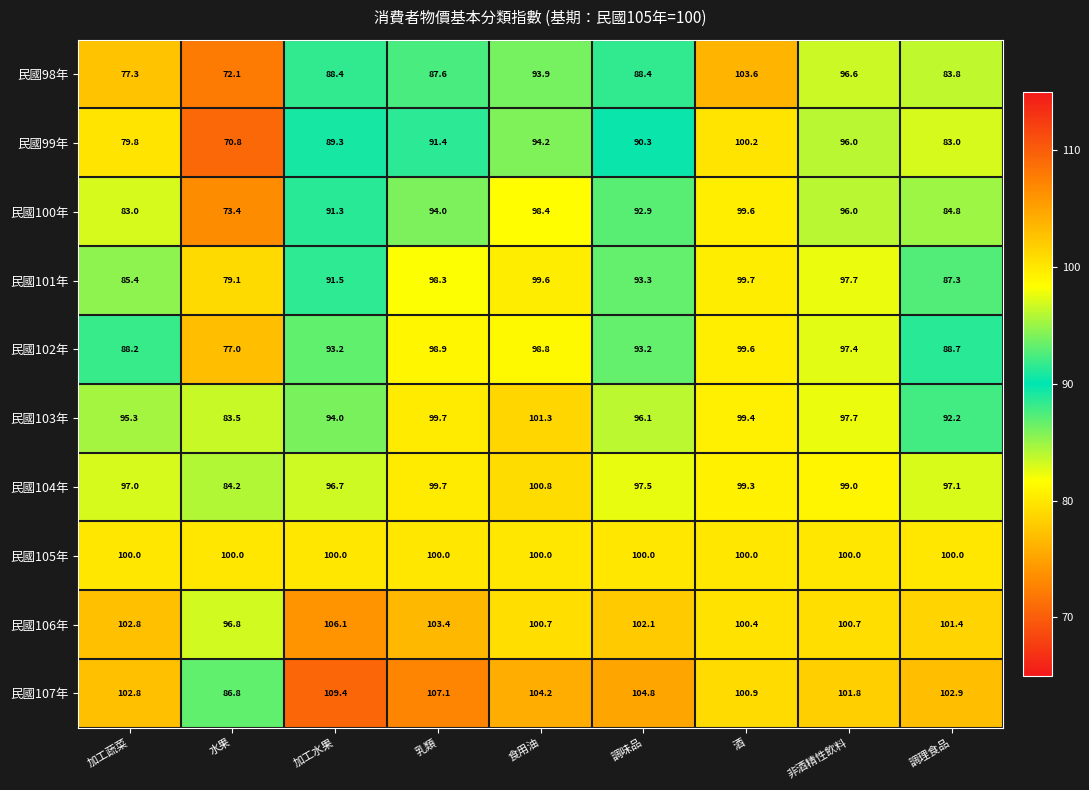

What is the difference between the highest and lowest values at 乳類?

19.5